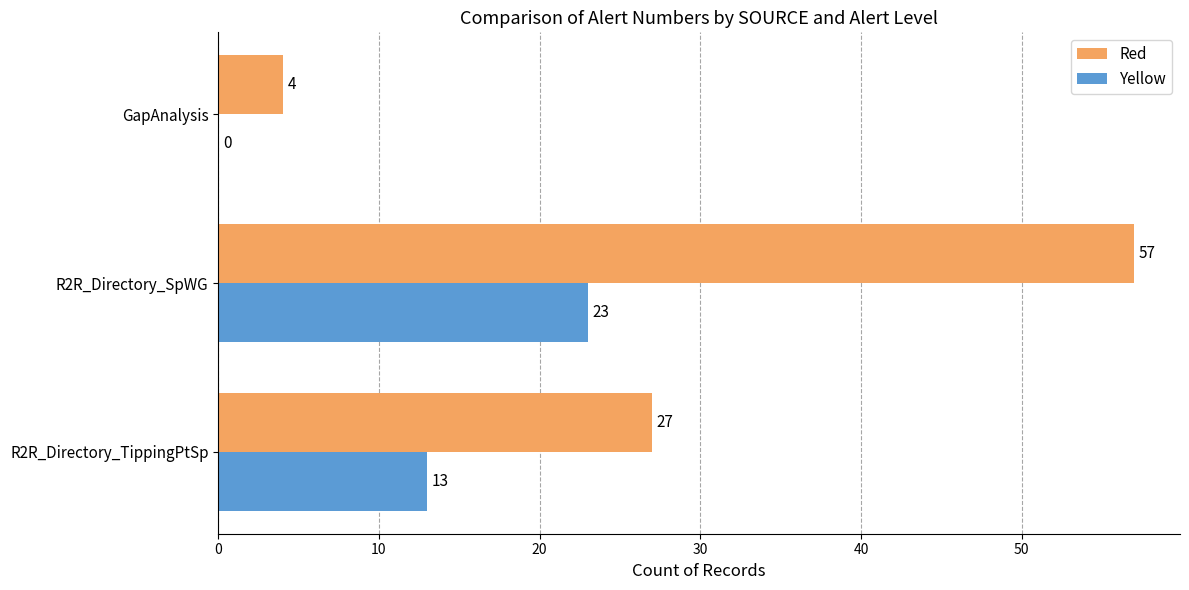

What is the sum of the Yellow values at R2R_Directory_TippingPtSp and R2R_Directory_SpWG?

36